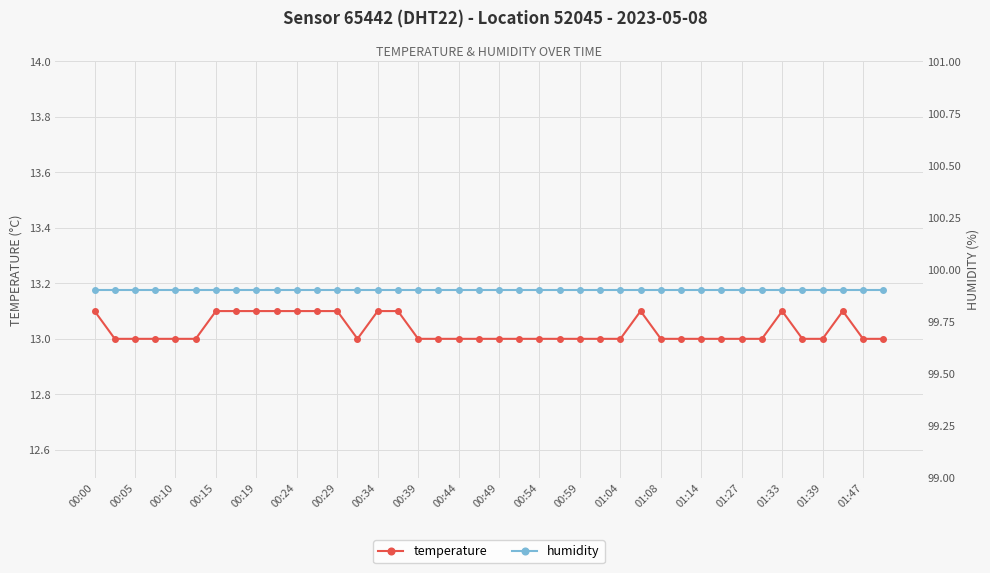

The value of temperature at 01:27 is 22.4. True or false?

False